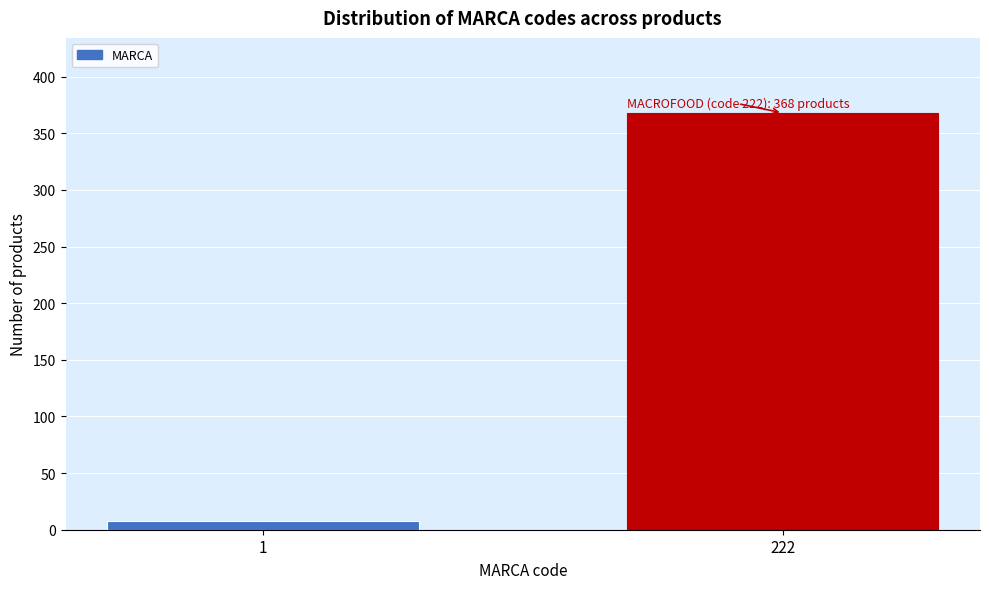

Reading right to left, extract all data points from this chart.

368	8